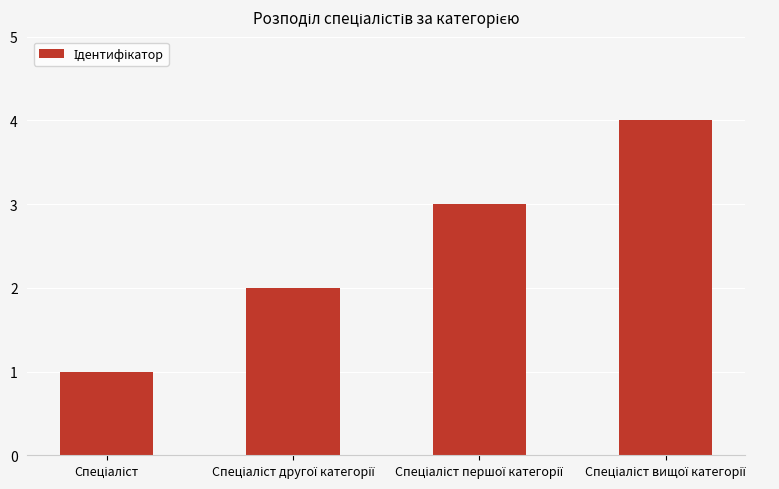

What is the greatest value displayed?

4